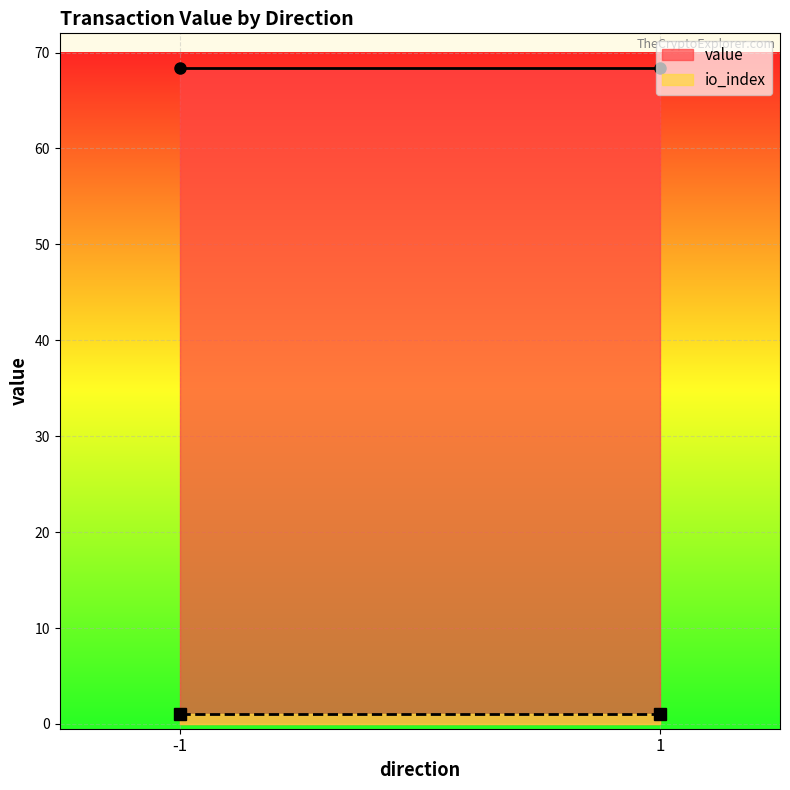

What is the highest value of the value series?

68.4